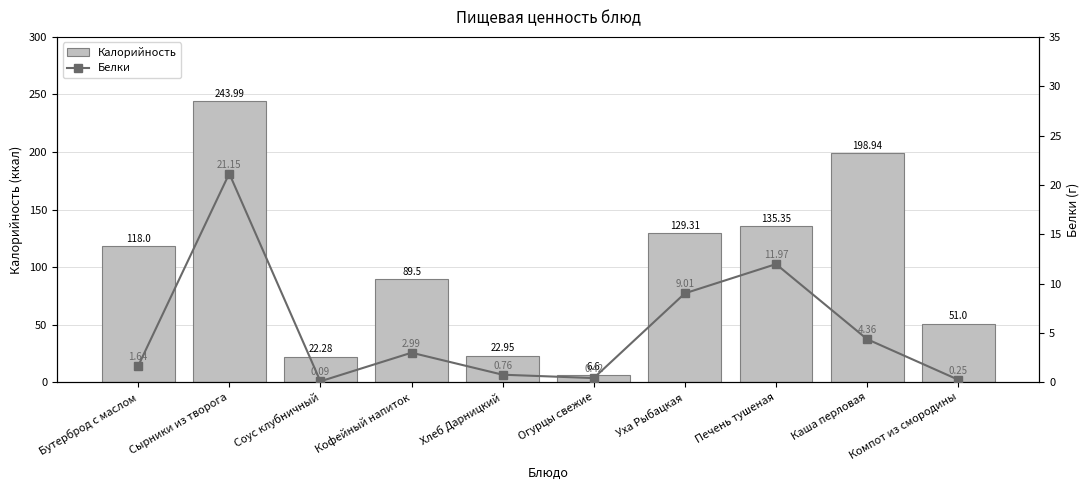

Reading right to left, what are all the values shown in this chart?

Калорийность: 51.0	198.9	135.3	129.3	6.6	22.9	89.5	22.3	244.0	118.0
Белки: 0.2	4.4	12.0	9.0	0.4	0.8	3.0	0.1	21.1	1.6